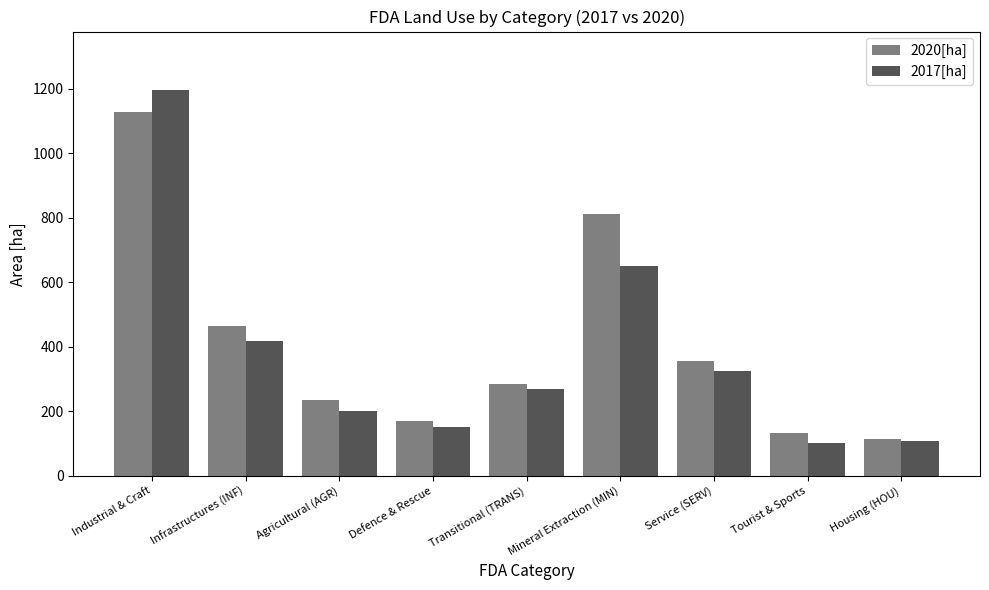

Is the value of 2017[ha] at Mineral Extraction (MIN) greater than the value of 2020[ha] at Agricultural (AGR)?

Yes